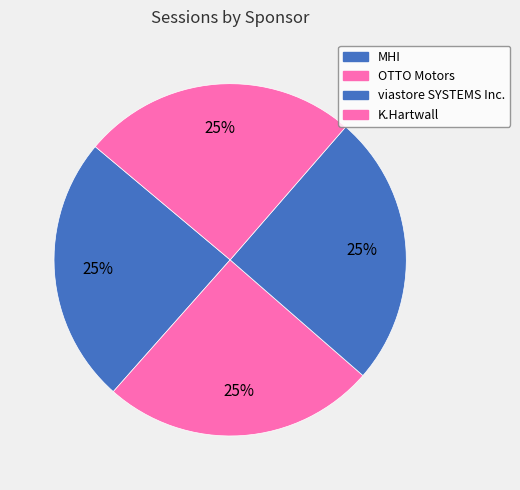

Is there a majority slice in this chart?

No